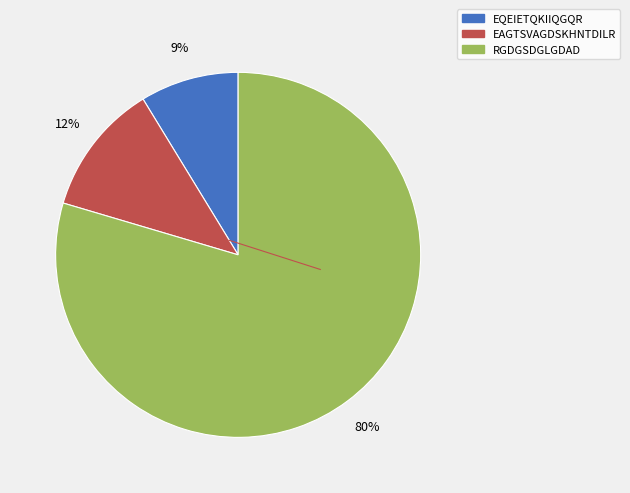

Count the number of slices in the pie.

3